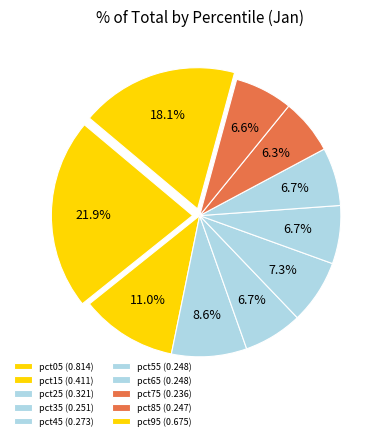

Rank the categories by value from highest to lowest.

pct05, pct95, pct15, pct25, pct45, pct35, pct55, pct65, pct85, pct75